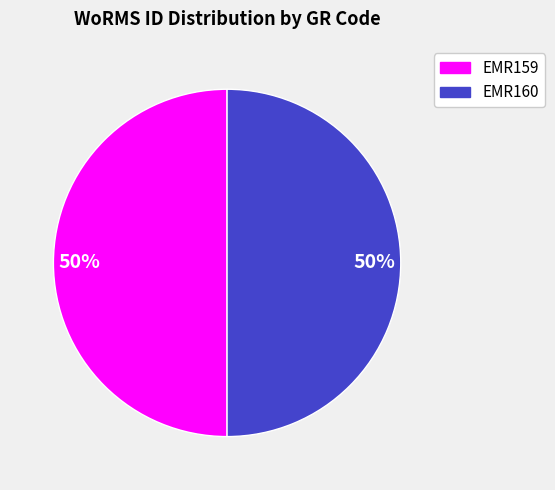

Is the sum of EMR159 and EMR160 greater than half?

Yes